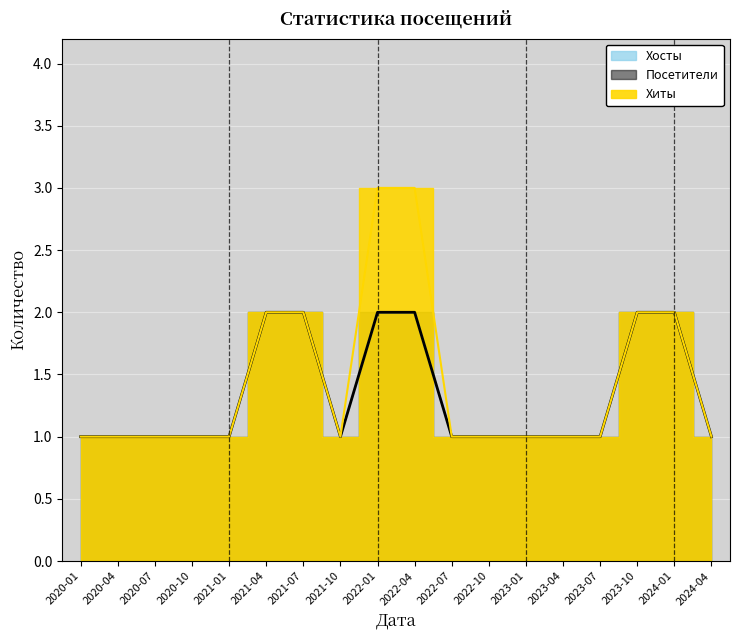

List the labels in order of Хиты value, largest first.

2022-01, 2022-04, 2021-04, 2021-07, 2023-10, 2024-01, 2020-01, 2020-04, 2020-07, 2020-10, 2021-01, 2021-10, 2022-07, 2022-10, 2023-01, 2023-04, 2023-07, 2024-04